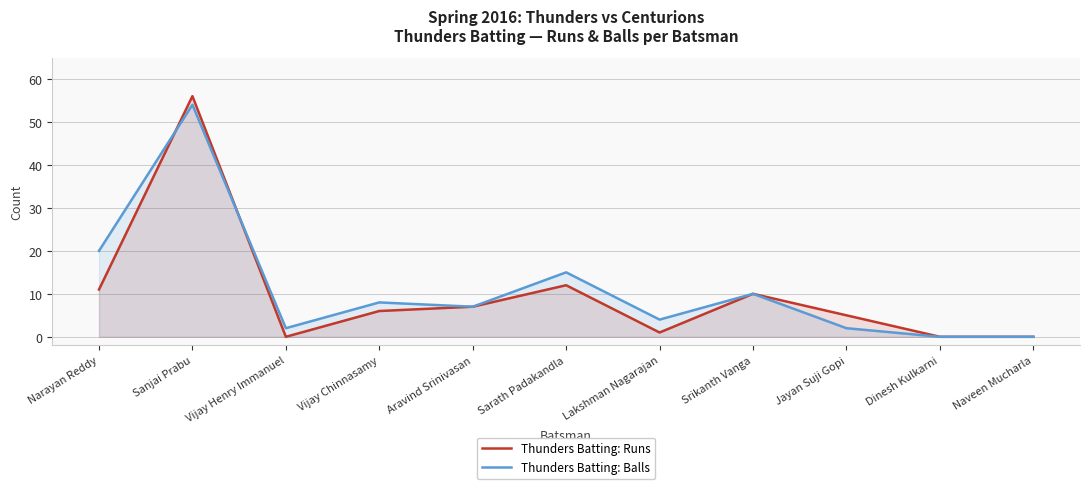

Which series ends up on top after the final intersection of Thunders Batting: Balls and Thunders Batting: Runs?

Thunders Batting: Balls